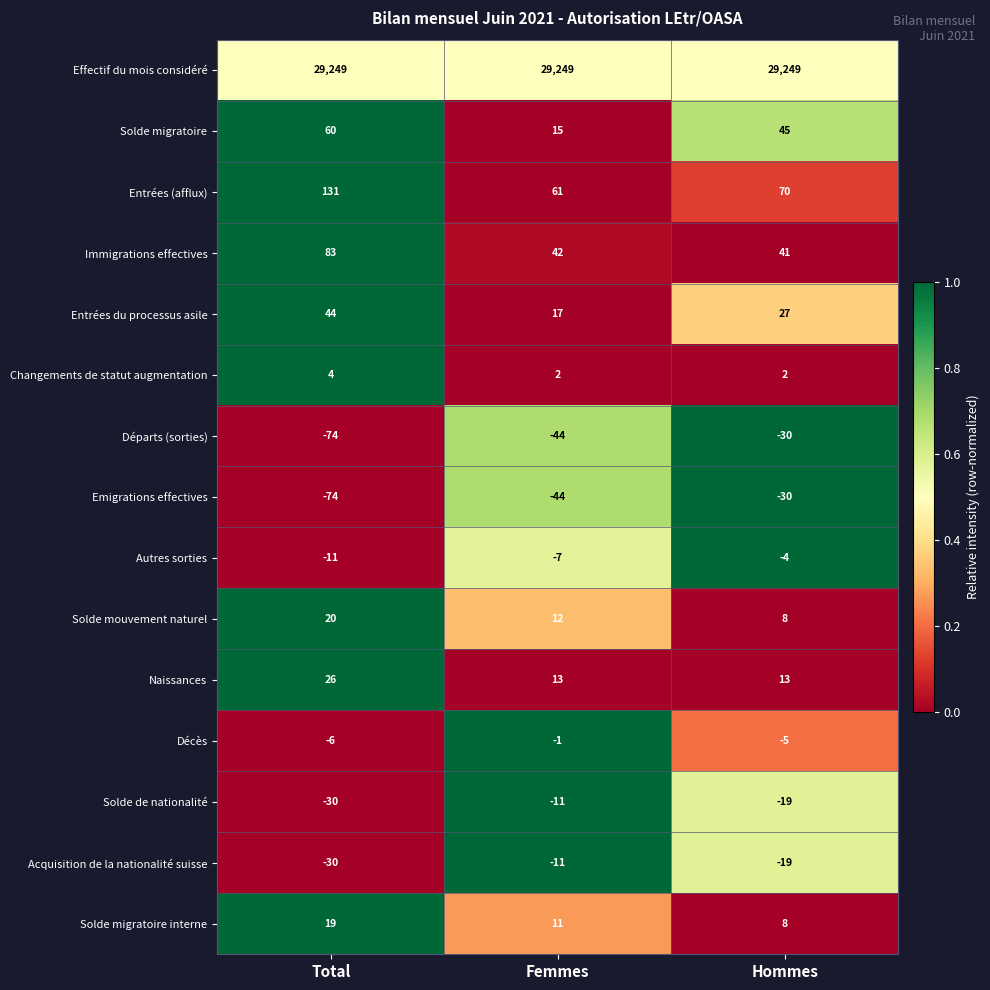

What is the total value across all series at Total?

29411